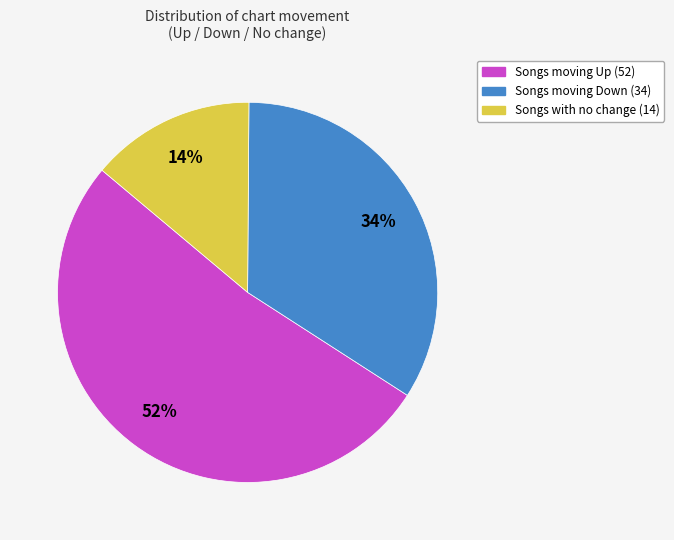

To the nearest percent, what is the difference between the largest and smallest slice percentages?

38%